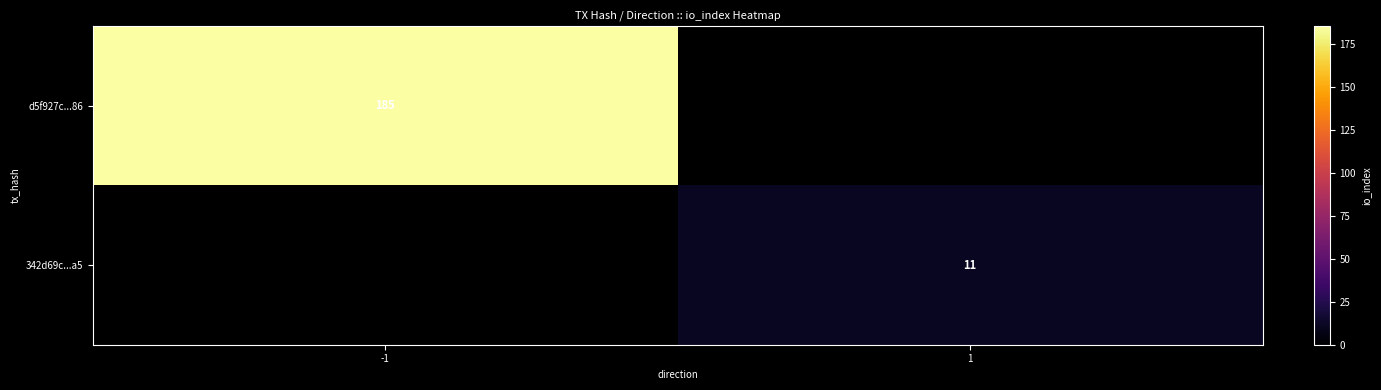

Which category has the highest value across all series?

-1